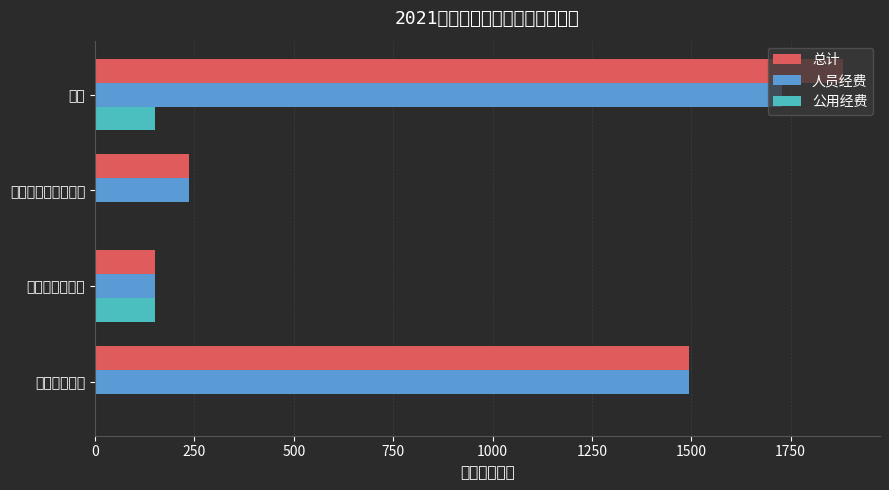

What is the total value across all series at 合计?

3762.0